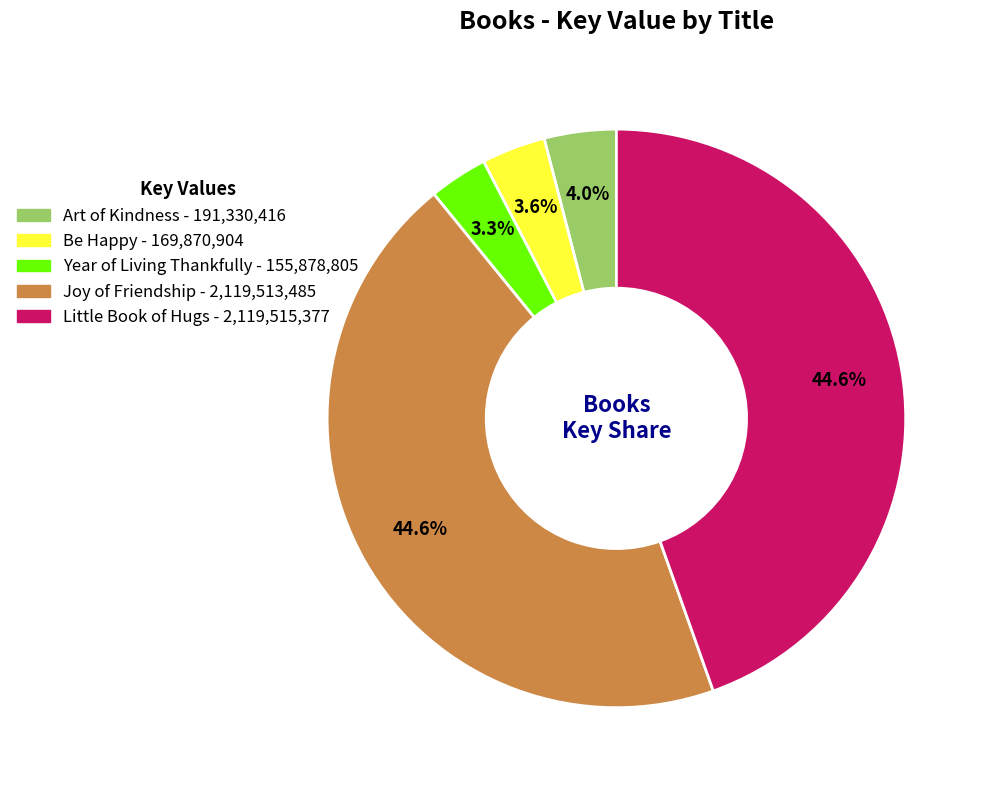

Approximately how many times larger is the value at Be Happy compared to Art of Kindness?

0.9